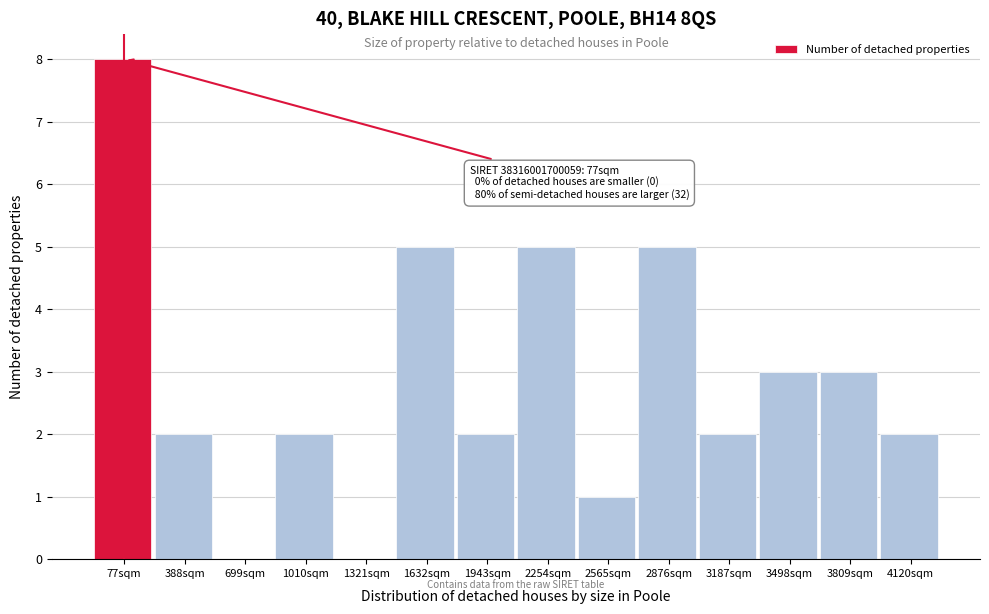

Reading left to right, what are all the values shown in this chart?

77sqm=8	388sqm=2	699sqm=0	1010sqm=2	1321sqm=0	1632sqm=5	1943sqm=2	2254sqm=5	2565sqm=1	2876sqm=5	3187sqm=2	3498sqm=3	3809sqm=3	4120sqm=2